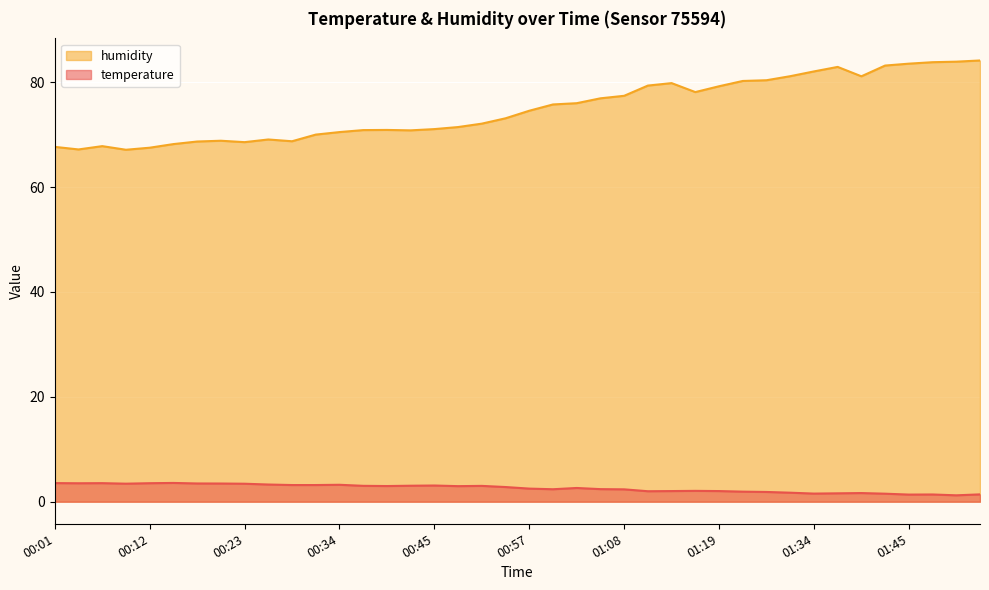

Reading left to right, extract all data points from this chart.

temperature: 3.5	3.5	3.5	3.4	3.5	3.6	3.5	3.5	3.4	3.3	3.2	3.2	3.2	3.0	3.0	3.0	3.1	3.0	3.0	2.8	2.5	2.4	2.6	2.4	2.4	2.0	2.0	2.1	2.0	1.9	1.9	1.7	1.6	1.6	1.6	1.5	1.4	1.4	1.2	1.4
humidity: 67.7	67.2	67.8	67.1	67.5	68.2	68.7	68.8	68.6	69.1	68.8	70.0	70.5	70.9	70.9	70.8	71.1	71.5	72.1	73.1	74.6	75.8	76.0	76.9	77.4	79.4	79.8	78.1	79.2	80.2	80.4	81.2	82.1	82.9	81.1	83.2	83.5	83.8	83.9	84.2